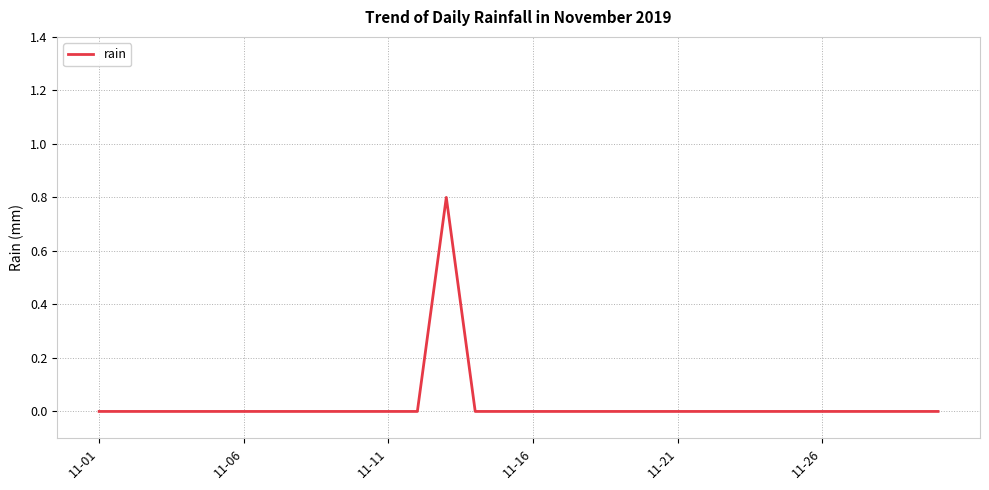

How many lines are shown in the chart?

1